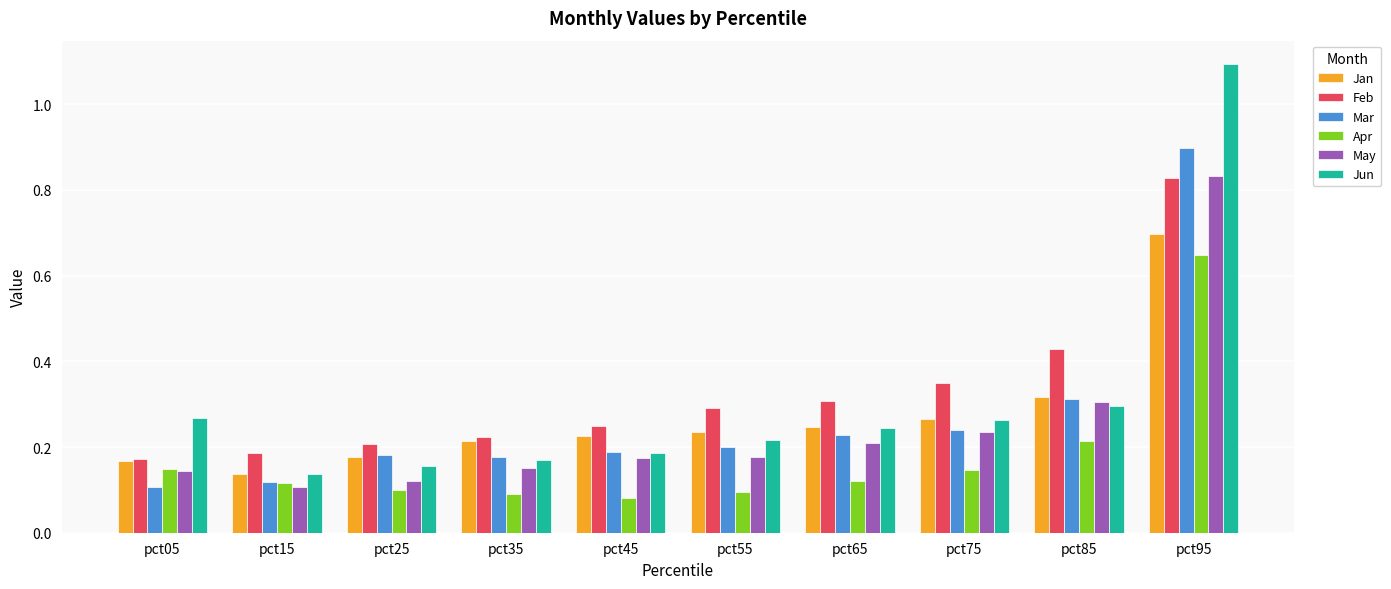

What is the sum of all Apr values?

1.8